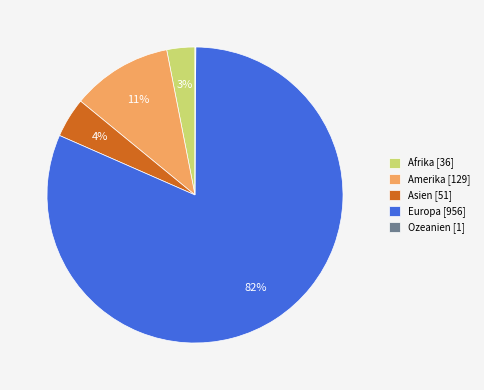

Which category has the biggest portion of the pie?

Europa [956]